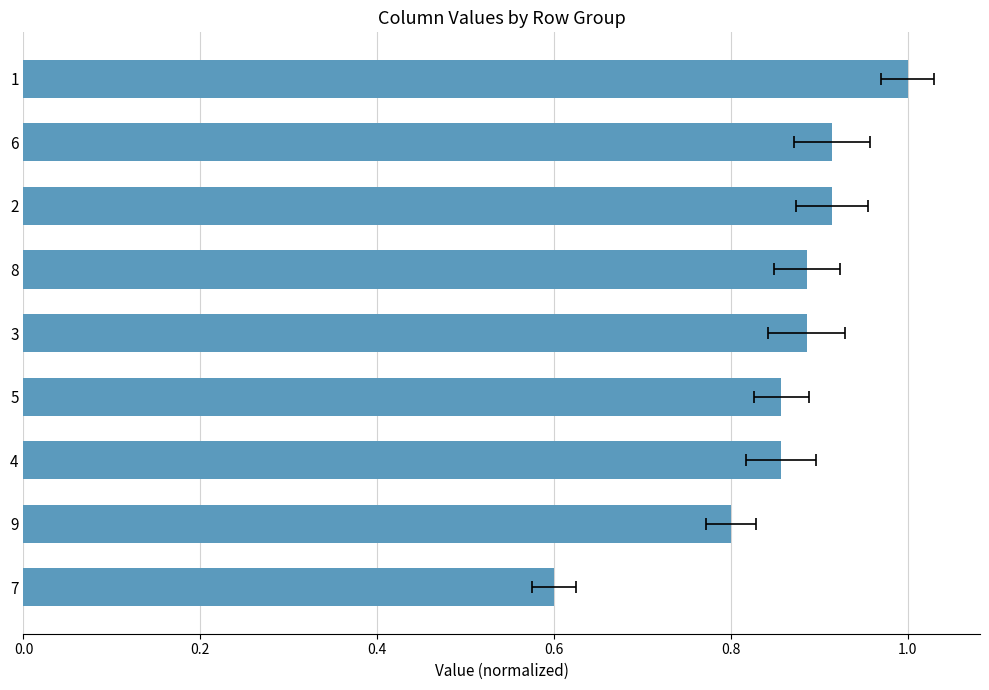

Are the bars horizontal?

Yes